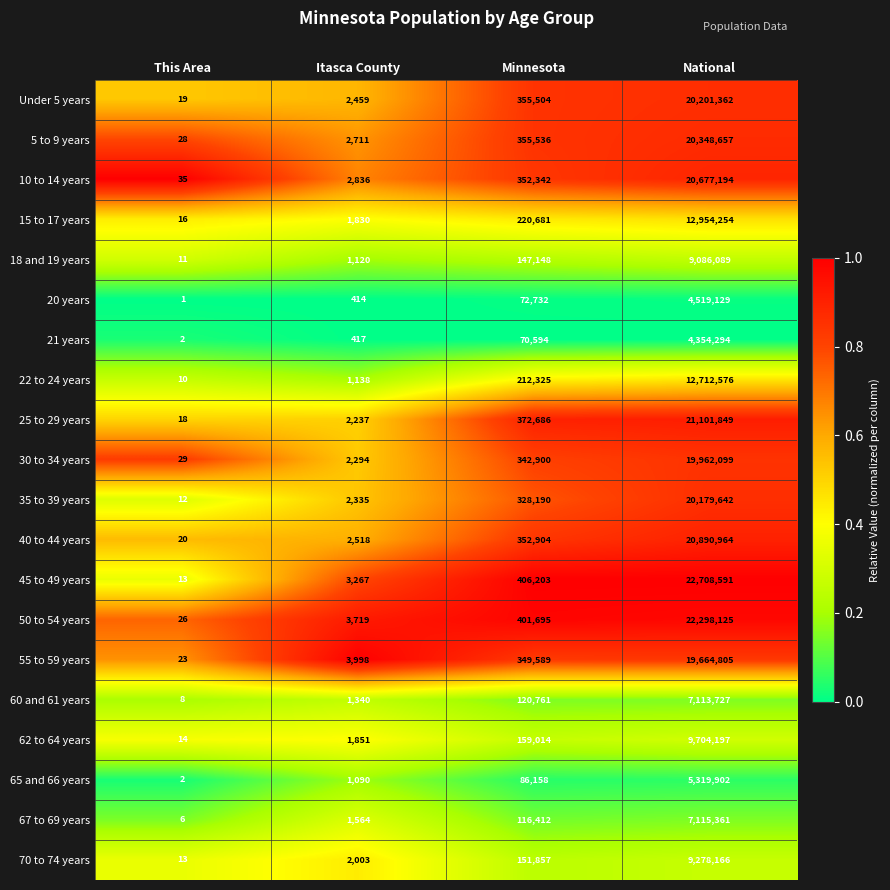

At Itasca County, list the series in order from smallest to largest.

20 years, 21 years, 65 and 66 years, 18 and 19 years, 22 to 24 years, 60 and 61 years, 67 to 69 years, 15 to 17 years, 62 to 64 years, 70 to 74 years, 25 to 29 years, 30 to 34 years, 35 to 39 years, Under 5 years, 40 to 44 years, 5 to 9 years, 10 to 14 years, 45 to 49 years, 50 to 54 years, 55 to 59 years